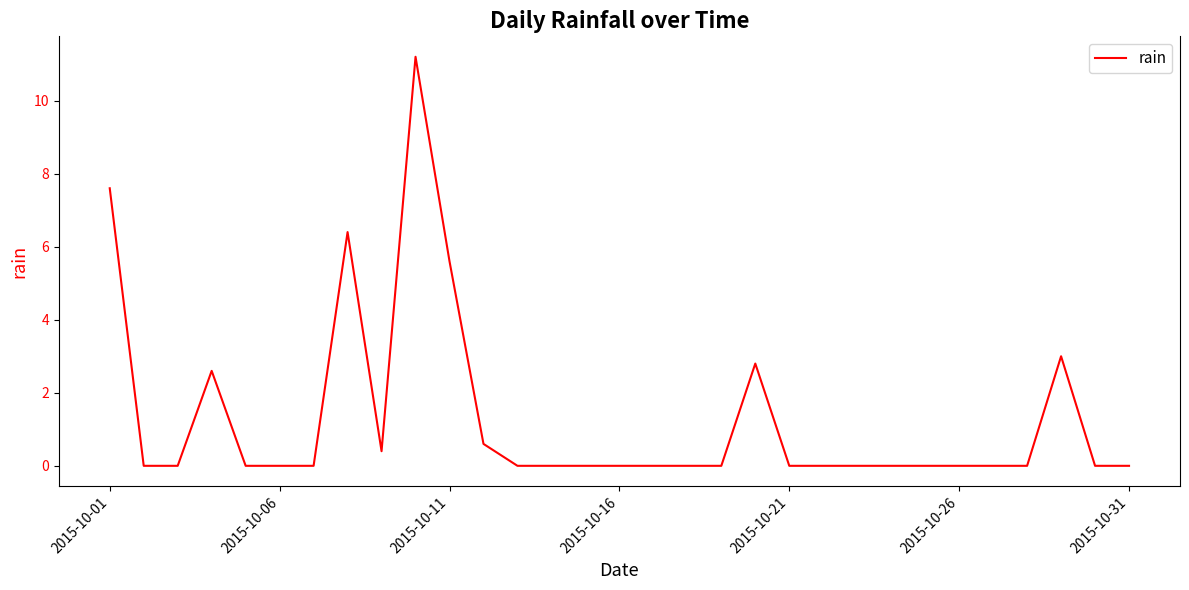

What is the difference between the second highest and minimum values?

7.6